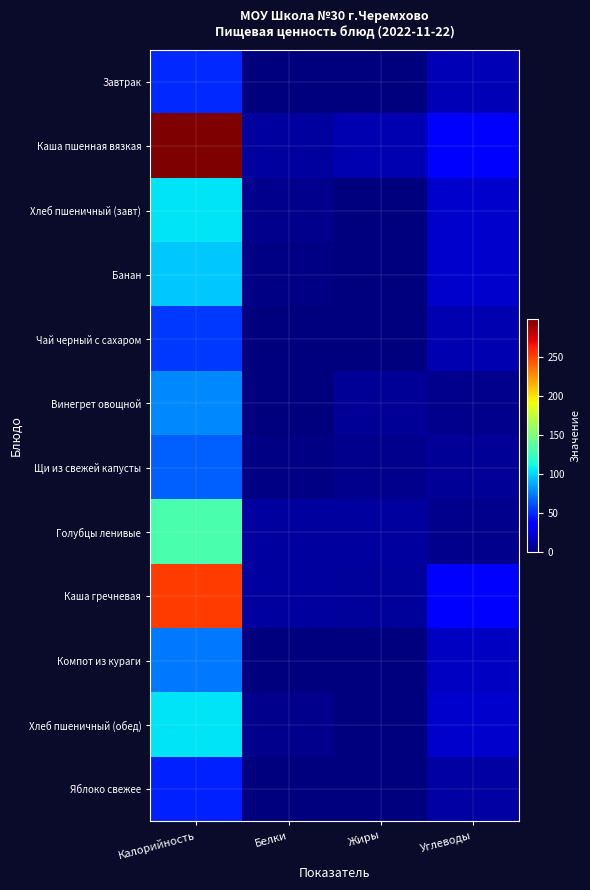

What is the total value across all series at Жиры?

42.2